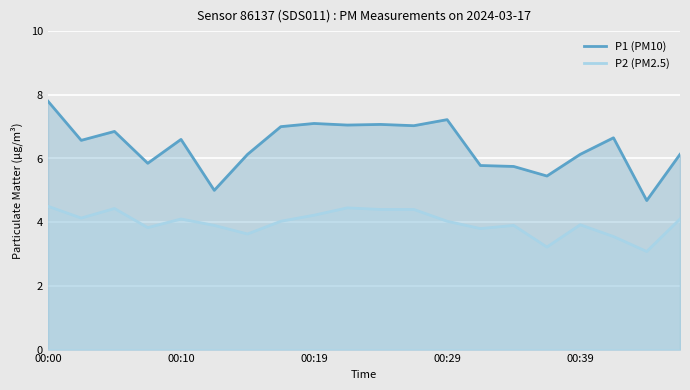

At which category is the sum across all series the highest?

00:00